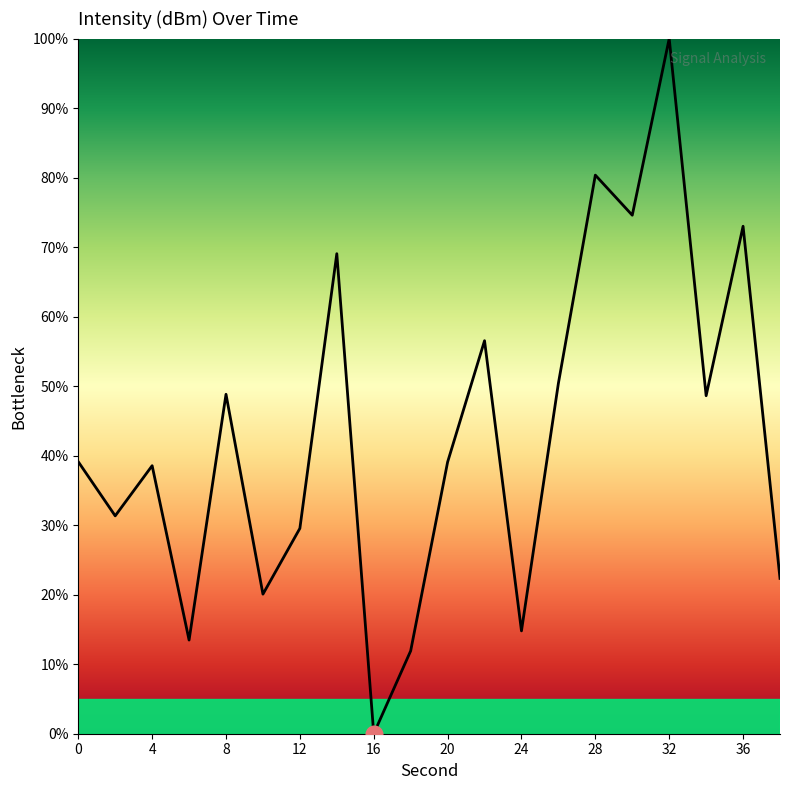

What is the maximum value shown in the chart?

100.0